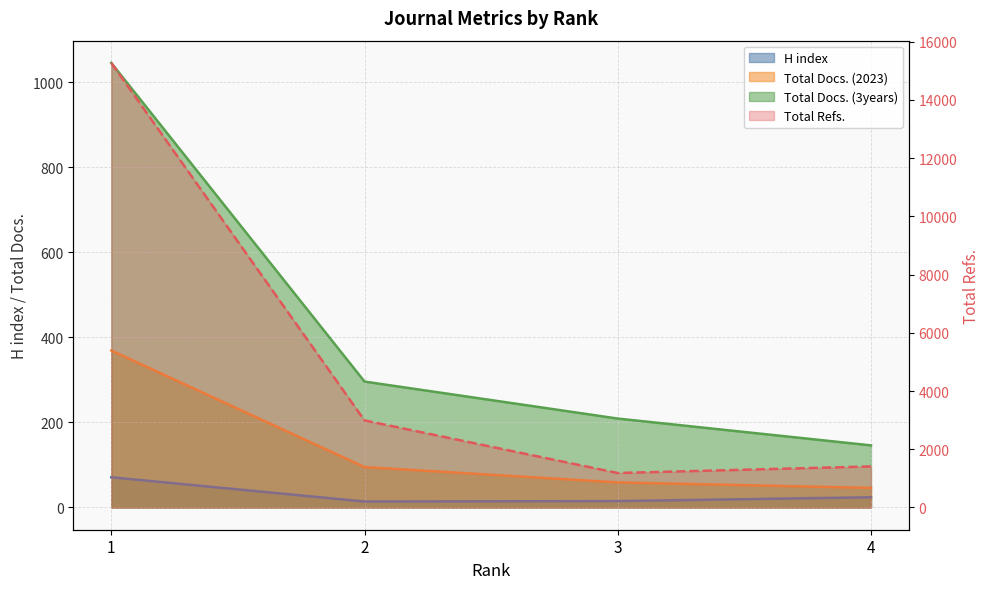

What are all the series names shown in the legend?

H index, Total Docs. (2023), Total Docs. (3years), Total Refs.